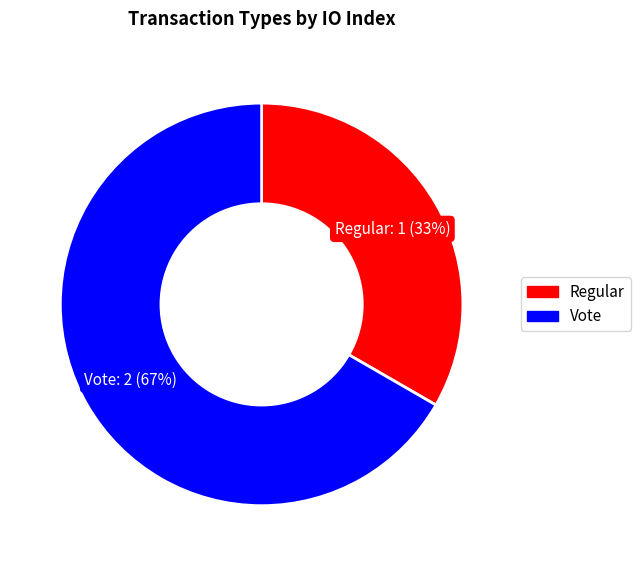

Is there any slice that represents more than half of the pie?

Yes